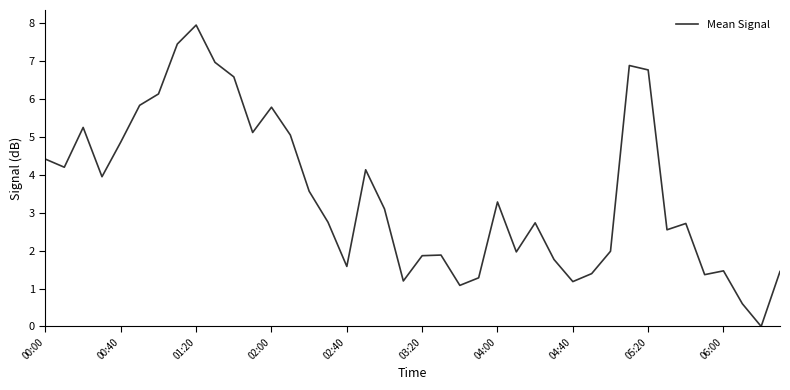

How many lines are shown in the chart?

1